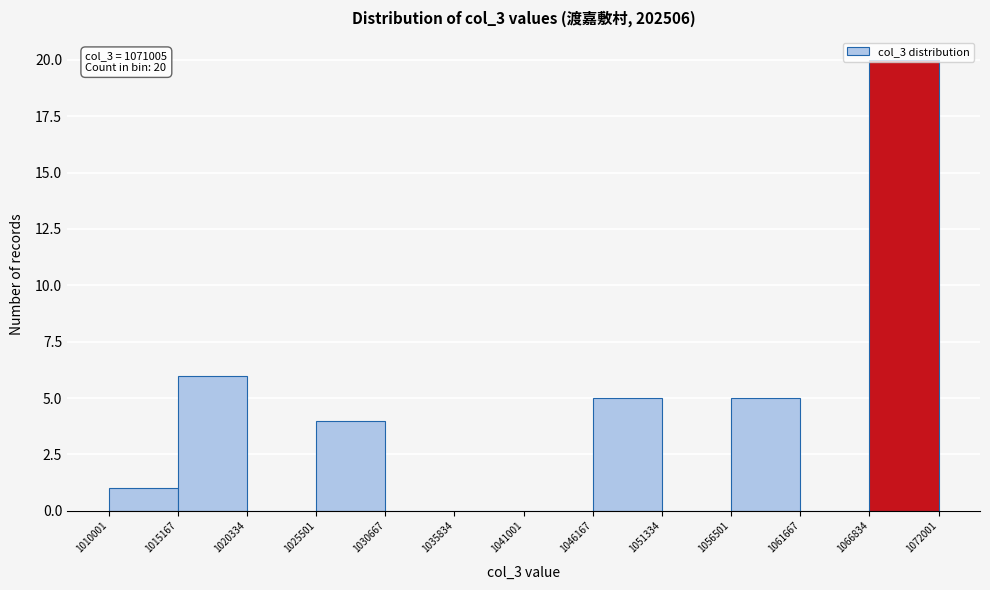

Which range on the x-axis has the tallest bar?

1066834 to 1072001